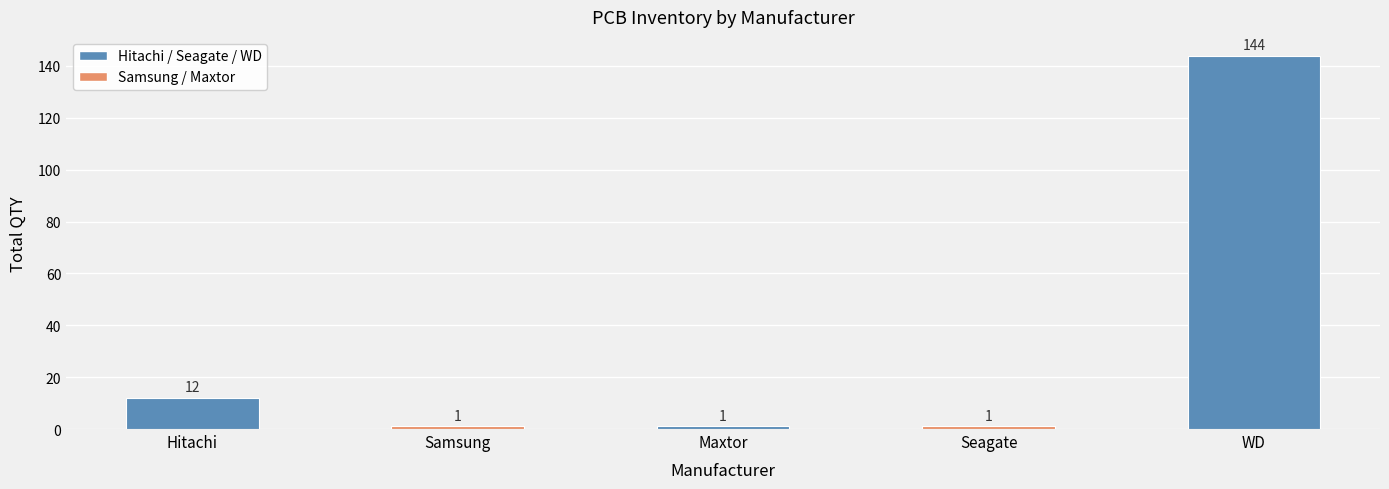

What is the label of the 1st bar from the left?

Hitachi